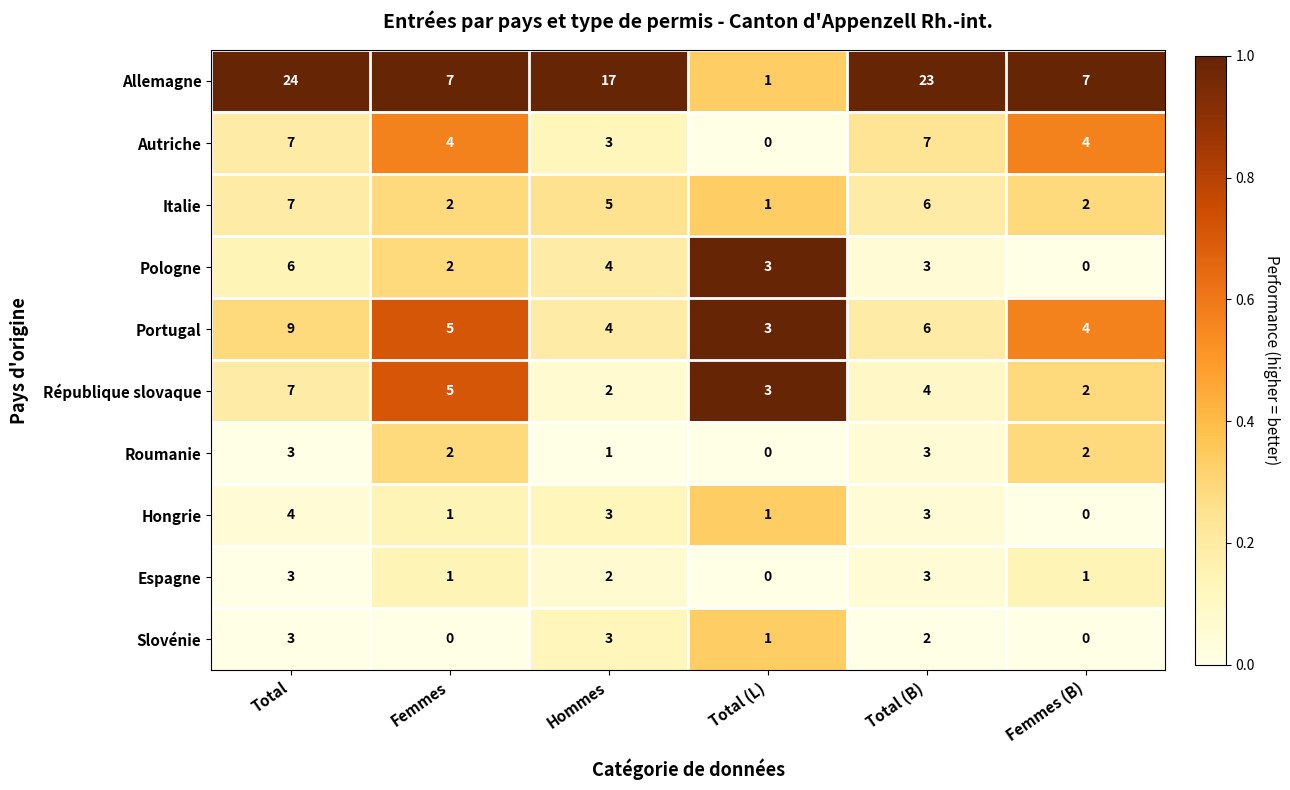

The Roumanie series shows 0 at Femmes. True or false?

False